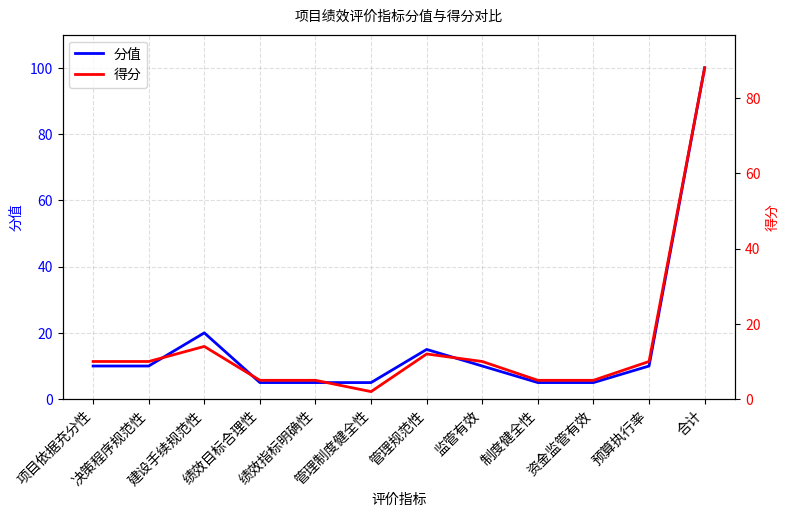

The 分值 series shows 10 at 监管有效. True or false?

True